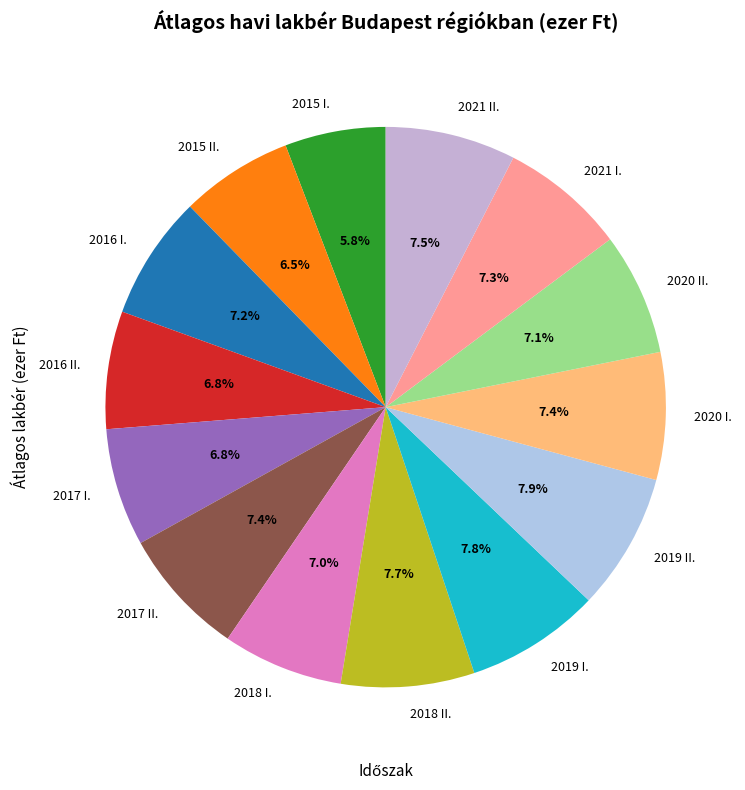

Is it true that 2020 I. is 14% of the pie?

False